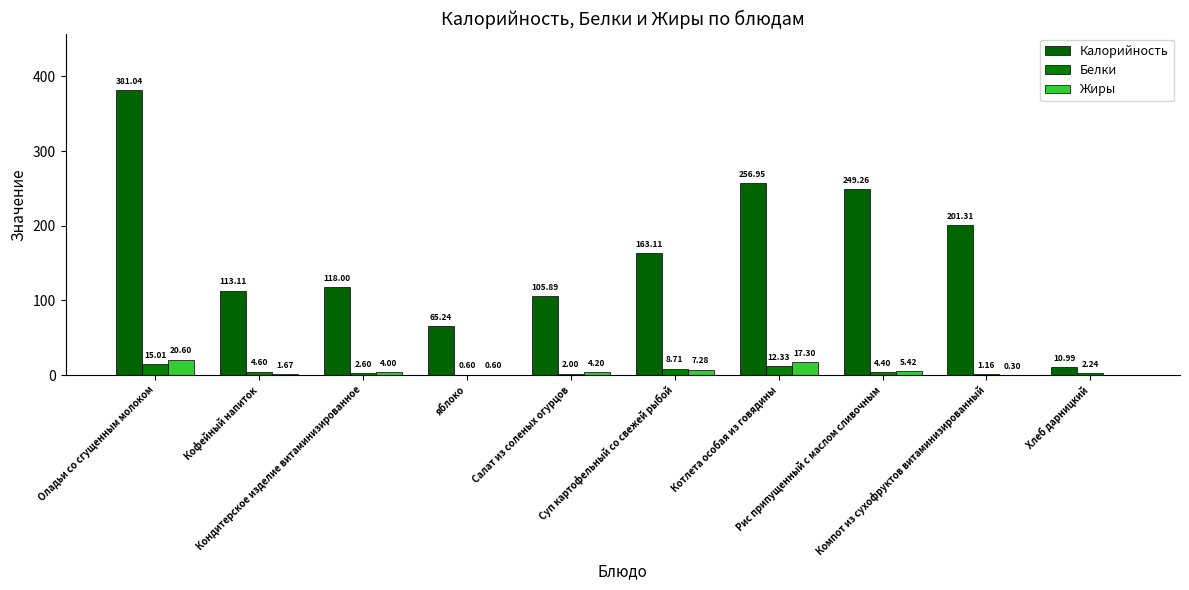

Reading left to right, what are all the values shown in this chart?

Калорийность: Оладьи со сгущенным молоком=381.0	Кофейный напиток=113.1	Кондитерское изделие витаминизированное=118.0	яблоко=65.2	Салат из соленых огурцов=105.9	Суп картофельный со свежей рыбой=163.1	Котлета особая из говядины=256.9	Рис припущенный с маслом сливочным=249.3	Компот из сухофруктов витаминизированный=201.3	Хлеб дарницкий=11.0
Белки: Оладьи со сгущенным молоком=15.0	Кофейный напиток=4.6	Кондитерское изделие витаминизированное=2.6	яблоко=0.6	Салат из соленых огурцов=2.0	Суп картофельный со свежей рыбой=8.7	Котлета особая из говядины=12.3	Рис припущенный с маслом сливочным=4.4	Компот из сухофруктов витаминизированный=1.2	Хлеб дарницкий=2.2
Жиры: Оладьи со сгущенным молоком=20.6	Кофейный напиток=1.7	Кондитерское изделие витаминизированное=4.0	яблоко=0.6	Салат из соленых огурцов=4.2	Суп картофельный со свежей рыбой=7.3	Котлета особая из говядины=17.3	Рис припущенный с маслом сливочным=5.4	Компот из сухофруктов витаминизированный=0.3	Хлеб дарницкий=0.0